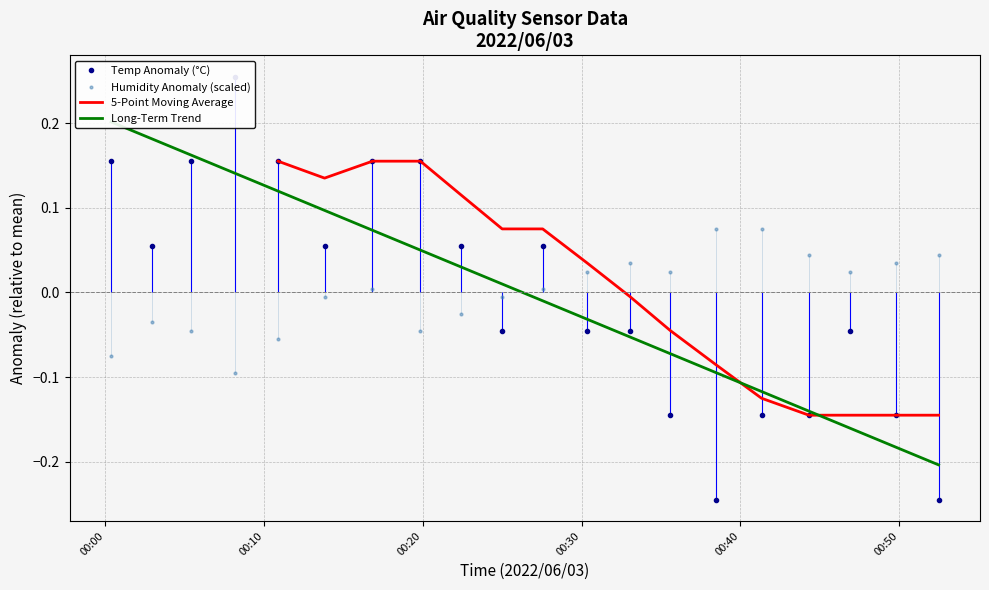

Reading right to left, extract all data points from this chart.

Temp: 2022/06/03 00:52:29=-0.2	2022/06/03 00:49:49=-0.1	2022/06/03 00:46:55=-0.0	2022/06/03 00:44:19=-0.1	2022/06/03 00:41:20=-0.1	2022/06/03 00:38:26=-0.2	2022/06/03 00:35:35=-0.1	2022/06/03 00:33:03=-0.0	2022/06/03 00:30:20=-0.0	2022/06/03 00:27:33=0.1	2022/06/03 00:25:00=-0.0	2022/06/03 00:22:25=0.1	2022/06/03 00:19:51=0.2	2022/06/03 00:16:50=0.2	2022/06/03 00:13:49=0.1	2022/06/03 00:10:53=0.2	2022/06/03 00:08:12=0.3	2022/06/03 00:05:25=0.2	2022/06/03 00:02:56=0.1	2022/06/03 00:00:22=0.2
Humidity: 2022/06/03 00:52:29=0.0	2022/06/03 00:49:49=0.0	2022/06/03 00:46:55=0.0	2022/06/03 00:44:19=0.0	2022/06/03 00:41:20=0.1	2022/06/03 00:38:26=0.1	2022/06/03 00:35:35=0.0	2022/06/03 00:33:03=0.0	2022/06/03 00:30:20=0.0	2022/06/03 00:27:33=0.0	2022/06/03 00:25:00=-0.0	2022/06/03 00:22:25=-0.0	2022/06/03 00:19:51=-0.0	2022/06/03 00:16:50=0.0	2022/06/03 00:13:49=-0.0	2022/06/03 00:10:53=-0.1	2022/06/03 00:08:12=-0.1	2022/06/03 00:05:25=-0.0	2022/06/03 00:02:56=-0.0	2022/06/03 00:00:22=-0.1